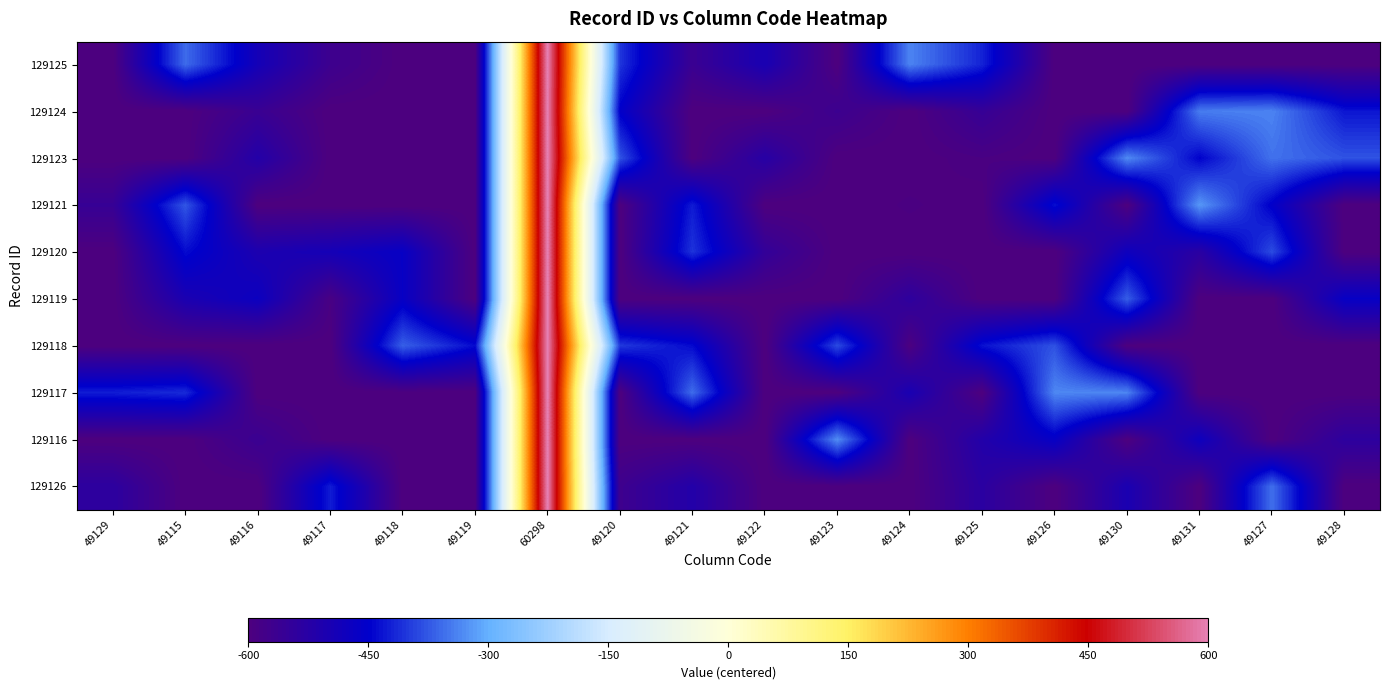

Reading right to left, list all the values displayed in this chart.

129125: 49128=-600.0	49127=-600.0	49131=-600.0	49130=-600.0	49126=-600.0	49125=-419.4	49124=-337.9	49123=-600.0	49122=-497.0	49121=-562.2	49120=-404.1	60298=600.0	49119=-600.0	49118=-600.0	49117=-567.6	49116=-488.6	49115=-358.4	49129=-600.0
129124: 49128=-430.8	49127=-337.5	49131=-343.5	49130=-600.0	49126=-600.0	49125=-554.3	49124=-600.0	49123=-565.4	49122=-600.0	49121=-600.0	49120=-452.7	60298=600.0	49119=-600.0	49118=-600.0	49117=-600.0	49116=-560.7	49115=-600.0	49129=-600.0
129123: 49128=-378.9	49127=-353.1	49131=-447.8	49130=-332.1	49126=-600.0	49125=-590.8	49124=-600.0	49123=-600.0	49122=-524.3	49121=-600.0	49120=-378.2	60298=600.0	49119=-600.0	49118=-600.0	49117=-600.0	49116=-517.3	49115=-600.0	49129=-600.0
129121: 49128=-600.0	49127=-453.5	49131=-320.7	49130=-600.0	49126=-436.5	49125=-600.0	49124=-594.2	49123=-600.0	49122=-600.0	49121=-425.6	49120=-600.0	60298=600.0	49119=-600.0	49118=-600.0	49117=-600.0	49116=-600.0	49115=-375.7	49129=-556.1
129120: 49128=-600.0	49127=-384.5	49131=-530.3	49130=-476.1	49126=-600.0	49125=-600.0	49124=-600.0	49123=-600.0	49122=-547.9	49121=-405.0	49120=-600.0	60298=600.0	49119=-600.0	49118=-463.1	49117=-489.4	49116=-503.7	49115=-439.6	49129=-600.0
129119: 49128=-462.5	49127=-600.0	49131=-600.0	49130=-369.3	49126=-600.0	49125=-600.0	49124=-538.0	49123=-600.0	49122=-600.0	49121=-600.0	49120=-600.0	60298=600.0	49119=-600.0	49118=-463.3	49117=-590.1	49116=-471.4	49115=-500.9	49129=-600.0
129118: 49128=-600.0	49127=-600.0	49131=-600.0	49130=-600.0	49126=-380.2	49125=-434.4	49124=-596.2	49123=-385.3	49122=-600.0	49121=-440.6	49120=-401.0	60298=600.0	49119=-440.0	49118=-368.0	49117=-600.0	49116=-600.0	49115=-600.0	49129=-600.0
129117: 49128=-600.0	49127=-600.0	49131=-600.0	49130=-336.4	49126=-334.8	49125=-600.0	49124=-498.0	49123=-600.0	49122=-600.0	49121=-357.1	49120=-600.0	60298=600.0	49119=-600.0	49118=-600.0	49117=-600.0	49116=-600.0	49115=-412.4	49129=-424.0
129116: 49128=-536.4	49127=-600.0	49131=-475.9	49130=-600.0	49126=-460.9	49125=-515.6	49124=-600.0	49123=-329.4	49122=-600.0	49121=-600.0	49120=-600.0	60298=600.0	49119=-600.0	49118=-600.0	49117=-600.0	49116=-562.1	49115=-600.0	49129=-600.0
129126: 49128=-600.0	49127=-354.8	49131=-600.0	49130=-499.3	49126=-600.0	49125=-531.7	49124=-600.0	49123=-600.0	49122=-600.0	49121=-516.3	49120=-569.3	60298=600.0	49119=-600.0	49118=-600.0	49117=-425.7	49116=-600.0	49115=-600.0	49129=-534.7